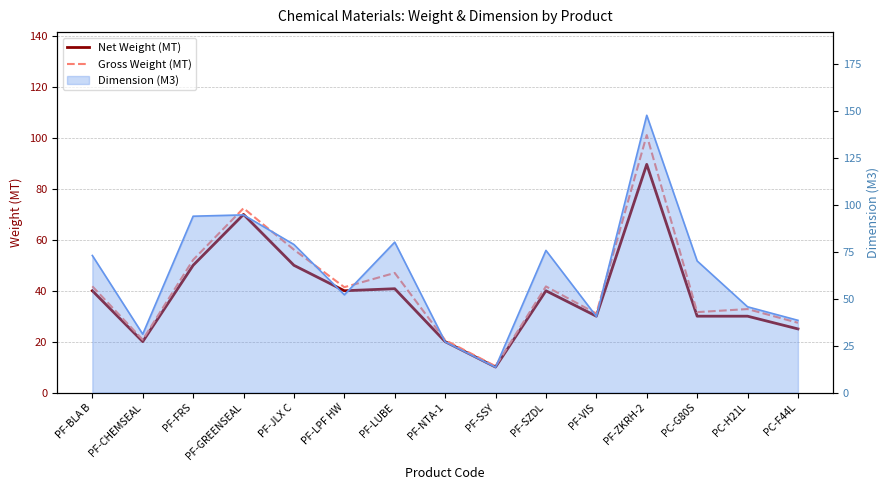

Which label corresponds to the smallest value in the chart?

PF-SSY